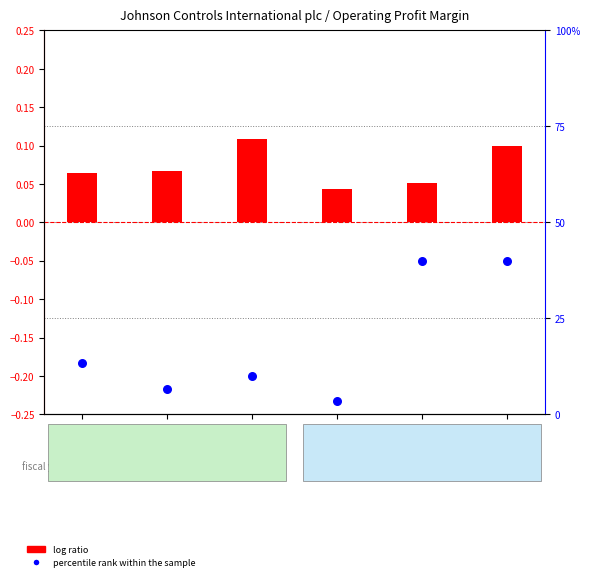

At how many categories does at least one series exceed 35?

2